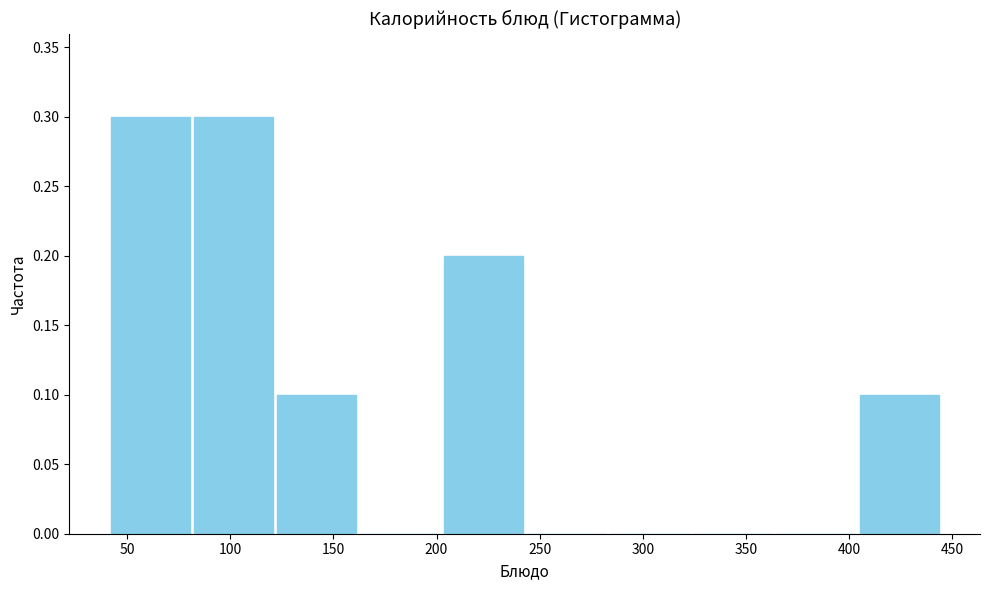

Reading left to right, list every bar in this chart as the range it spans on the x-axis followed by its height. Neither the bar edges nor the heights are printed on the chart, so give them approximately, as read against the axes.

40 to 80: 0.3
80 to 120: 0.3
120 to 160: 0.1
160 to 200: 0
200 to 245: 0.2
245 to 285: 0
285 to 325: 0
325 to 365: 0
365 to 405: 0
405 to 445: 0.1